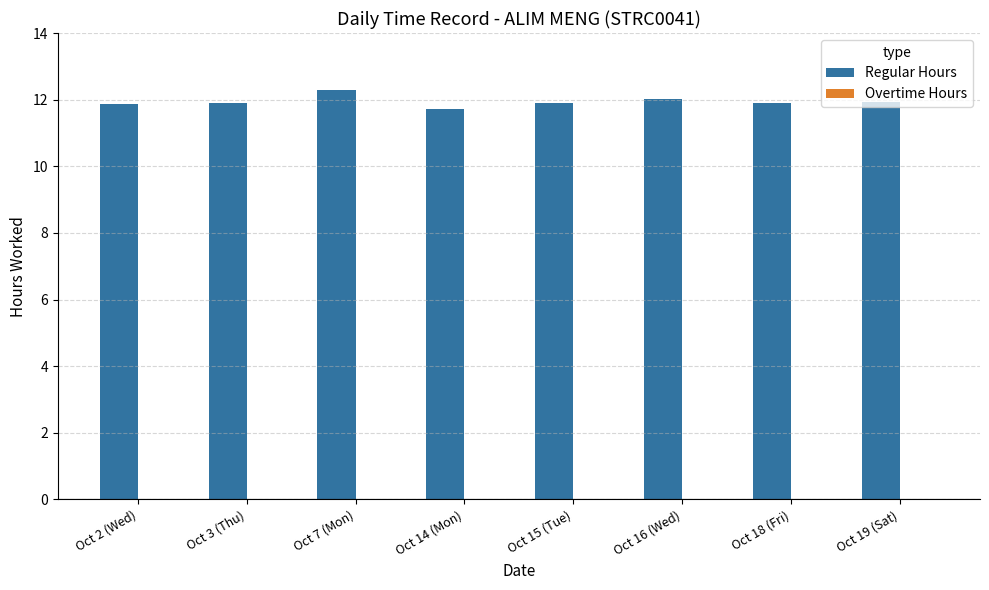

Between Oct 19 (Sat) and Oct 7 (Mon), which is larger?

Oct 7 (Mon)